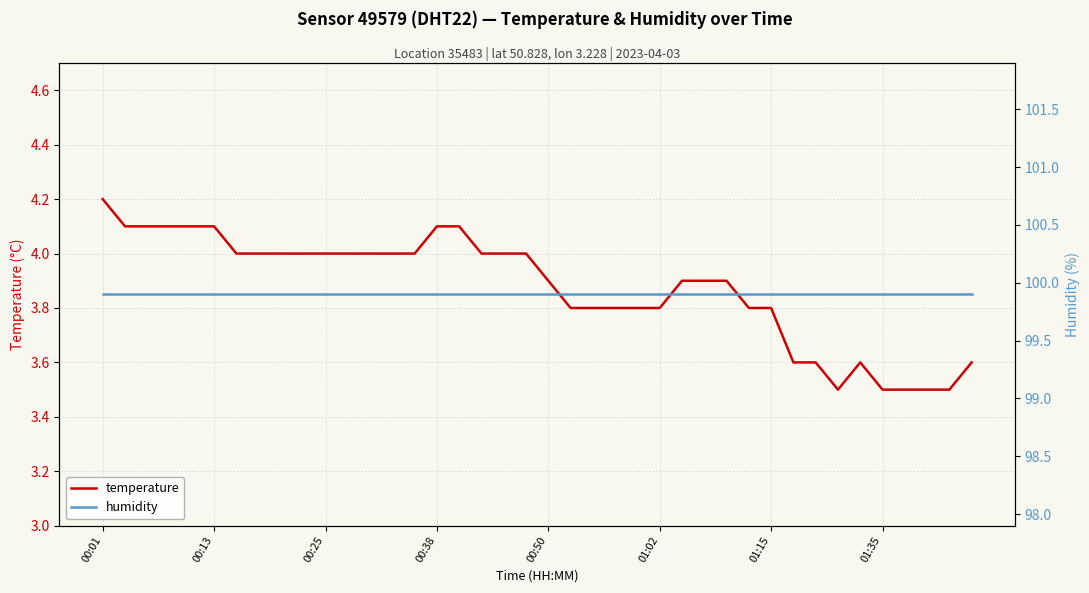

The temperature series shows 4.9 at 33. True or false?

False